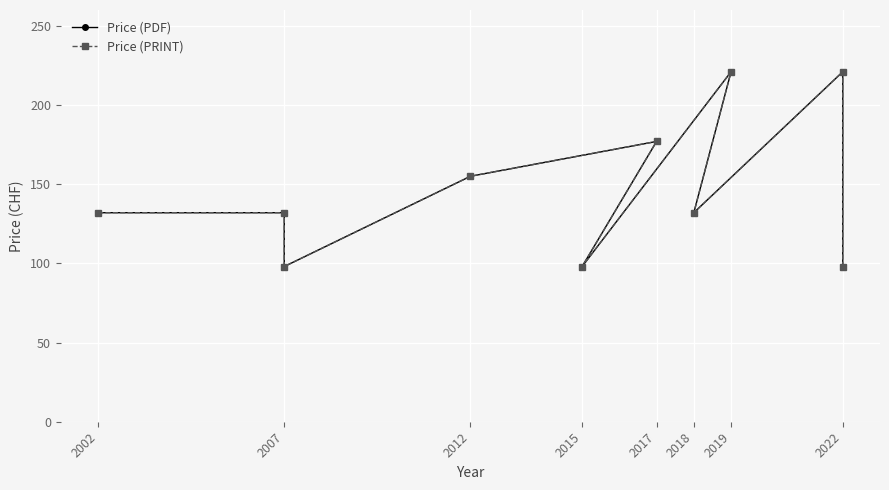

Count the Price (PDF) values in the range 98 to 177.

8